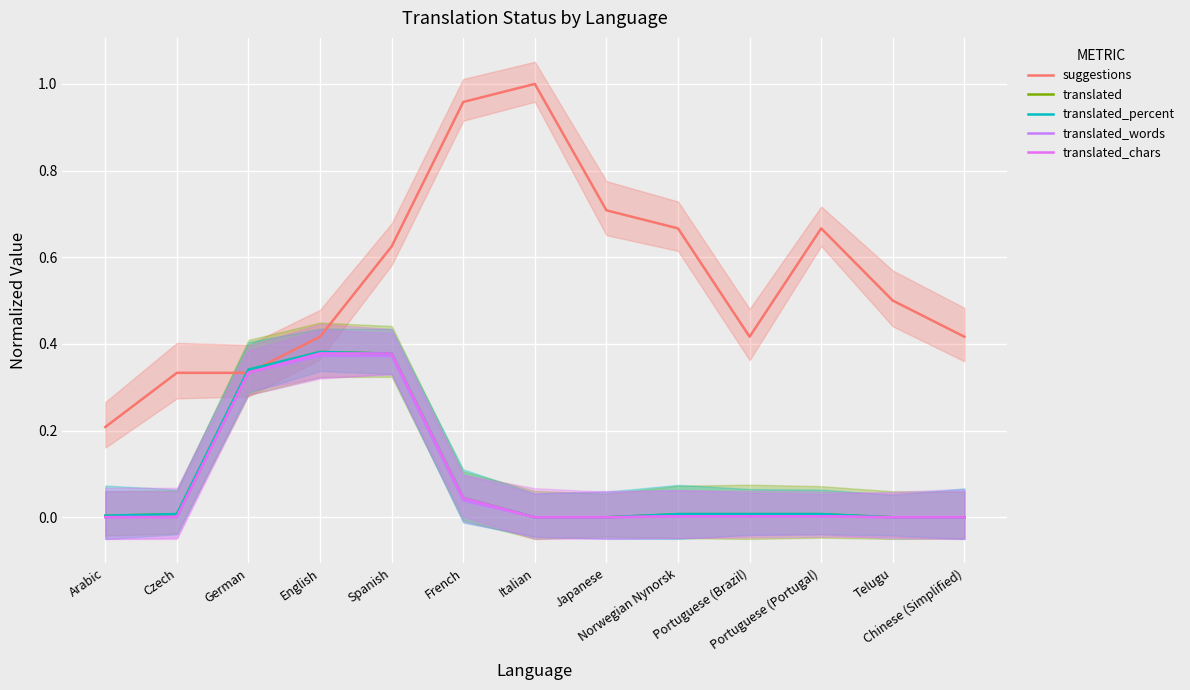

What is the maximum value shown in the chart?

1.0